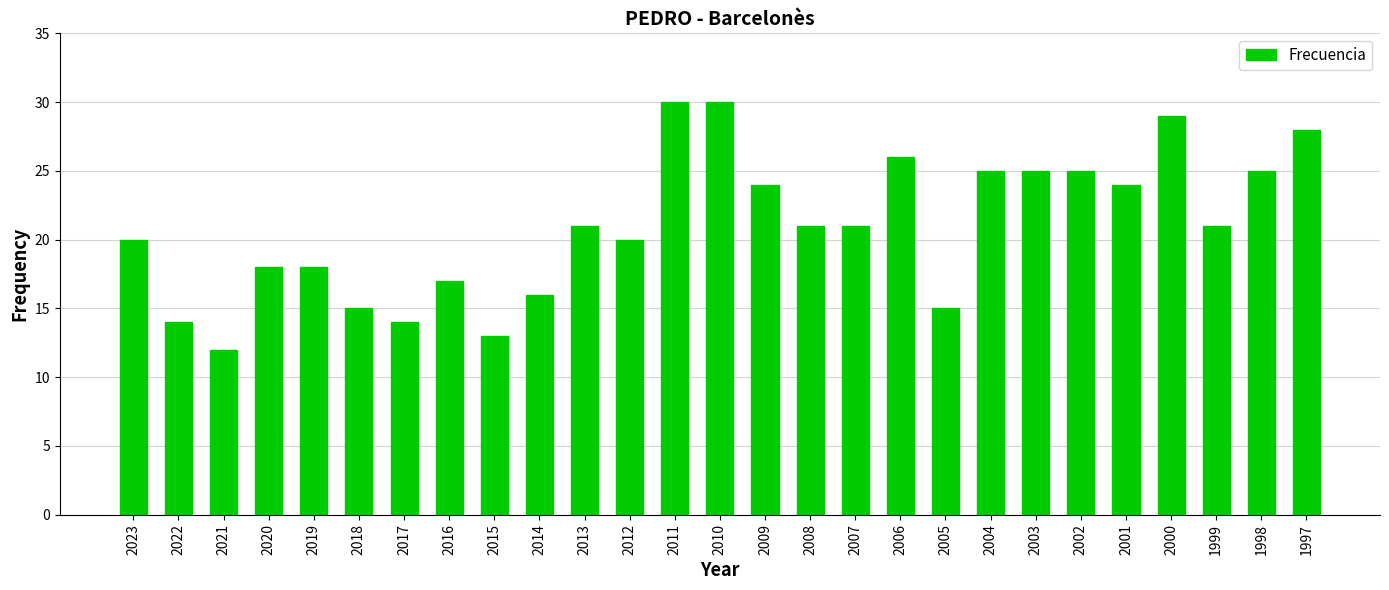

True or false: the data shows 30 at 2011.

True